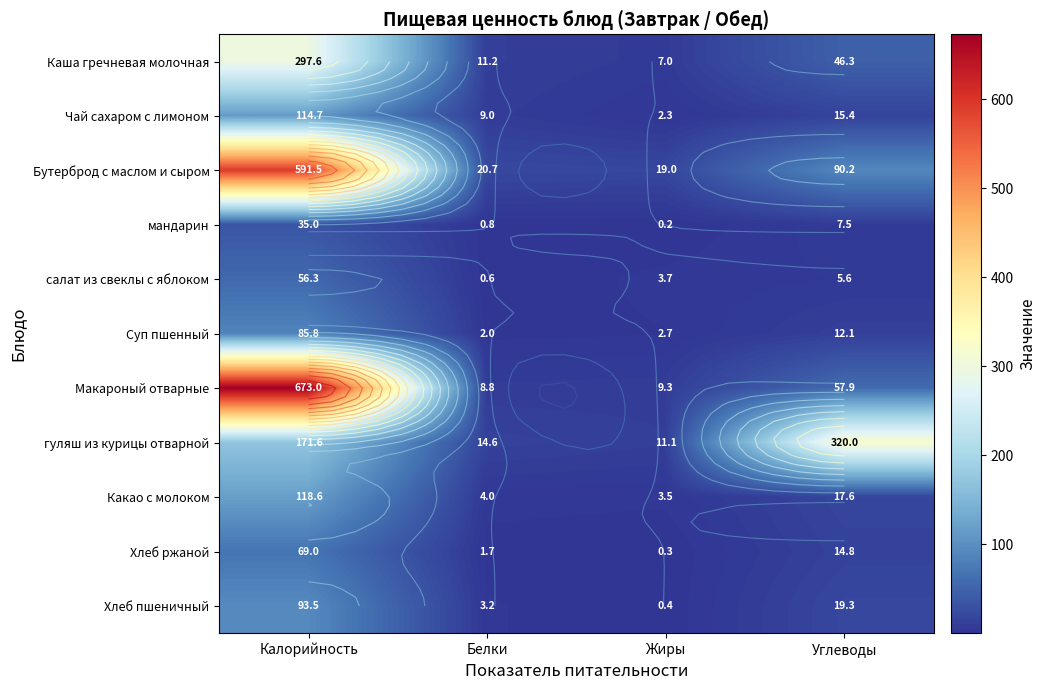

What is the sum of all Суп пшенный values?

102.5